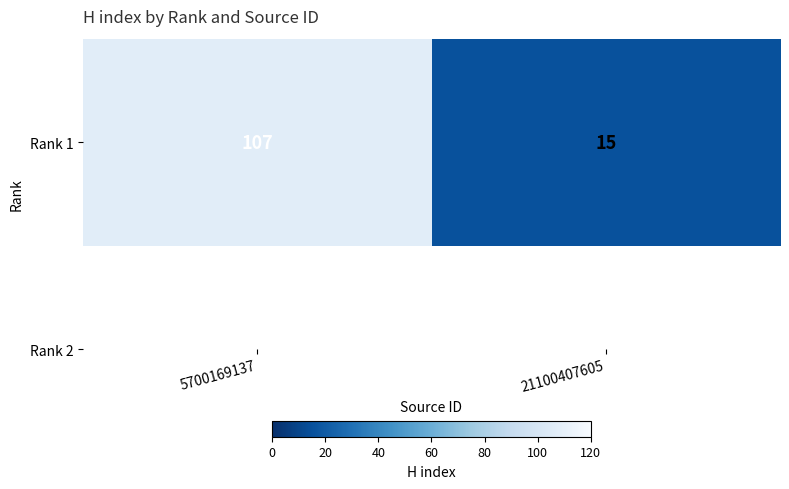

The value at 5700169137 is 107. True or false?

True